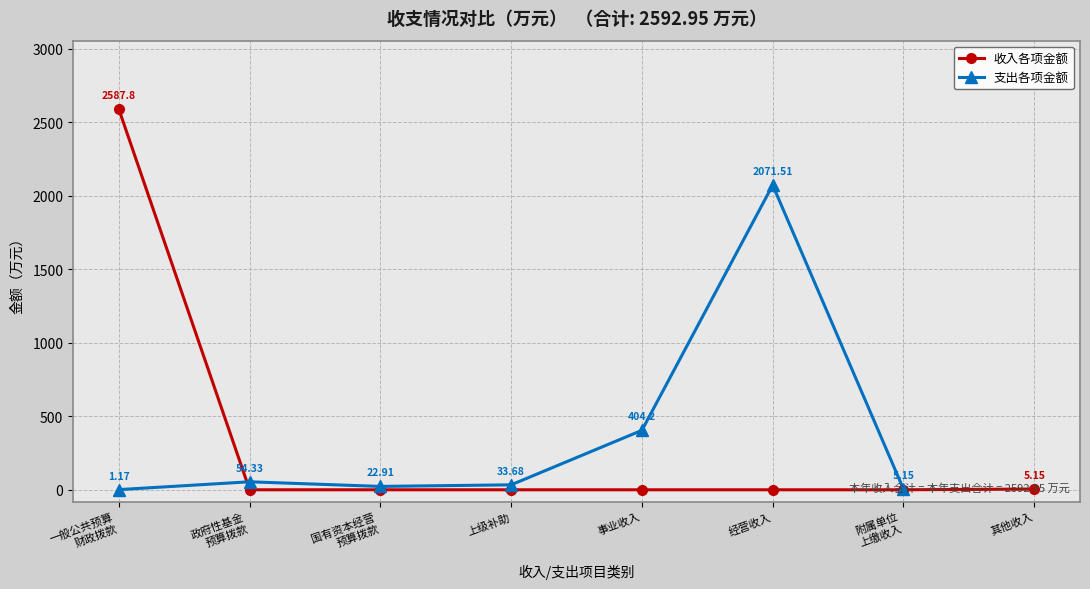

Reading left to right, what are all the values shown in this chart?

一般公共预算
财政拨款=2587.8	政府性基金
预算拨款=0.0	国有资本经营
预算拨款=0.0	上级补助=0.0	事业收入=0.0	经营收入=0.0	附属单位
上缴收入=0.0	其他收入=5.2